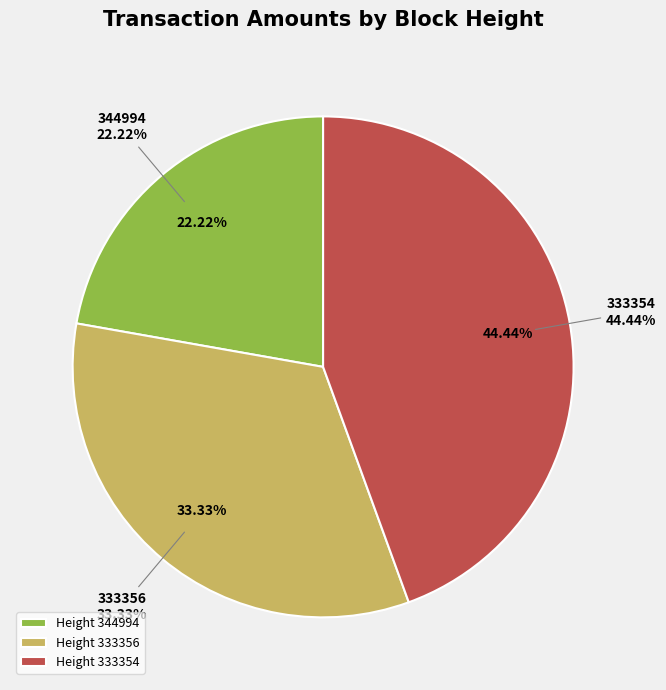

Approximately how many times larger is the value at 344994 compared to 333356?

0.7